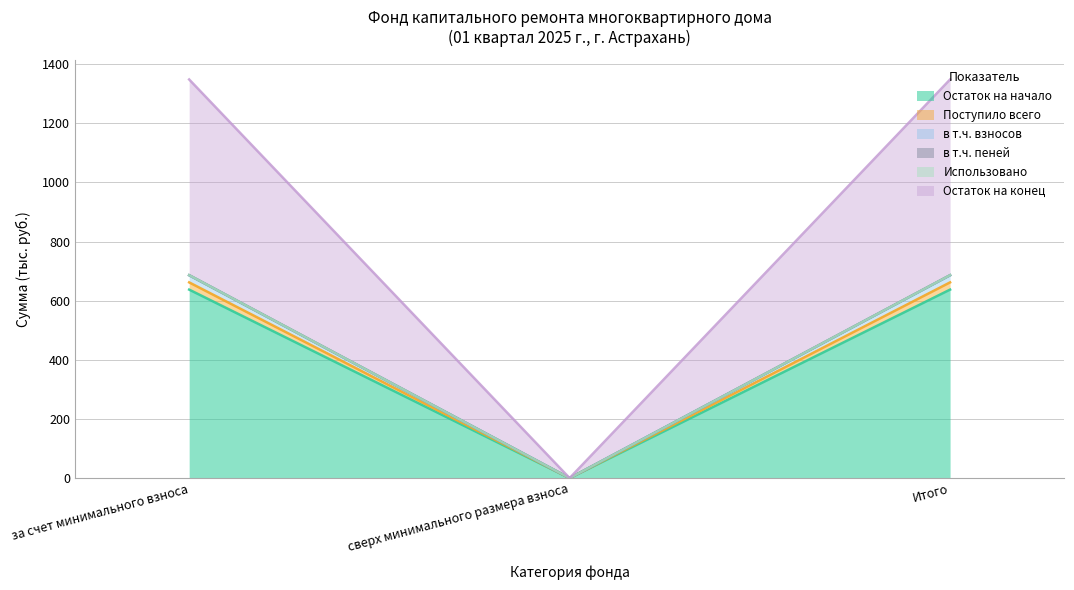

What is the difference between the в т.ч. пеней values at сверх минимального размера взноса and Итого?

685.8